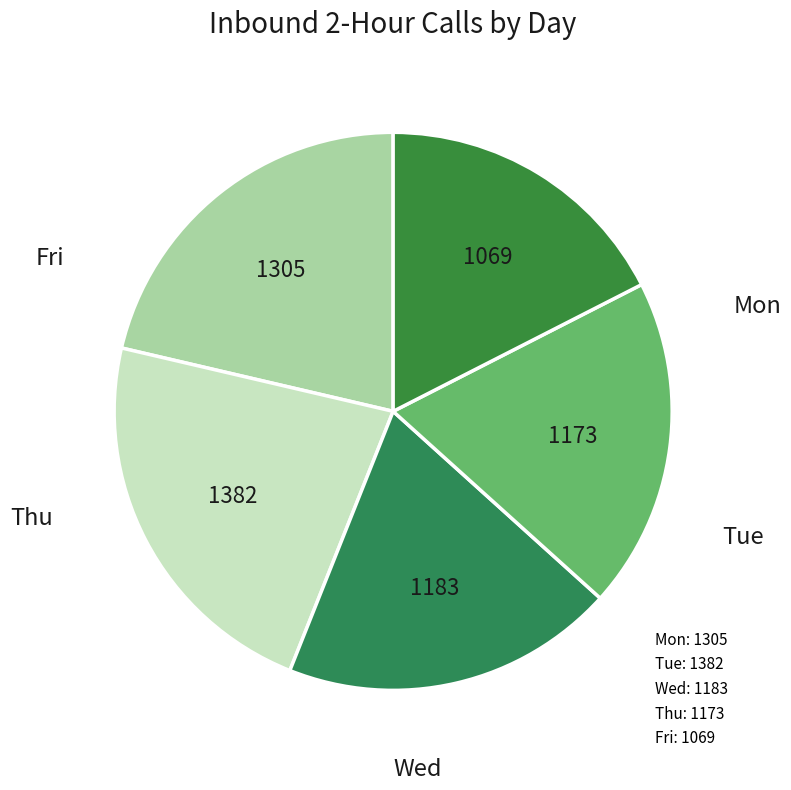

How many slices are in this pie chart?

5